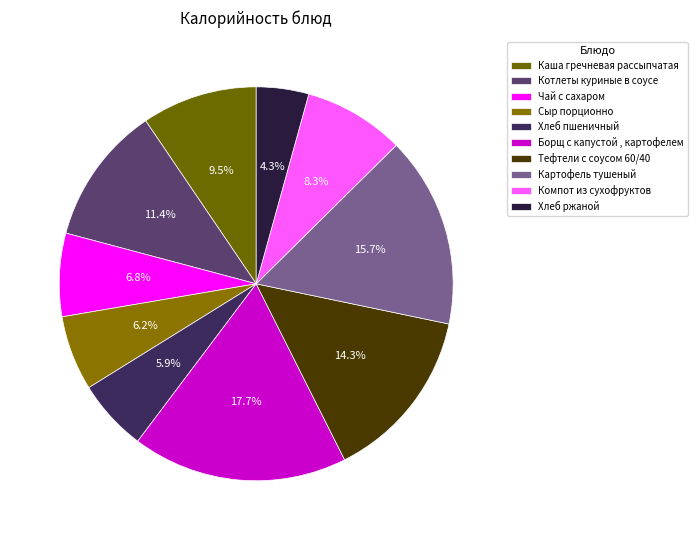

What portion of the pie excludes Котлеты куриные в соусе?

88.6%